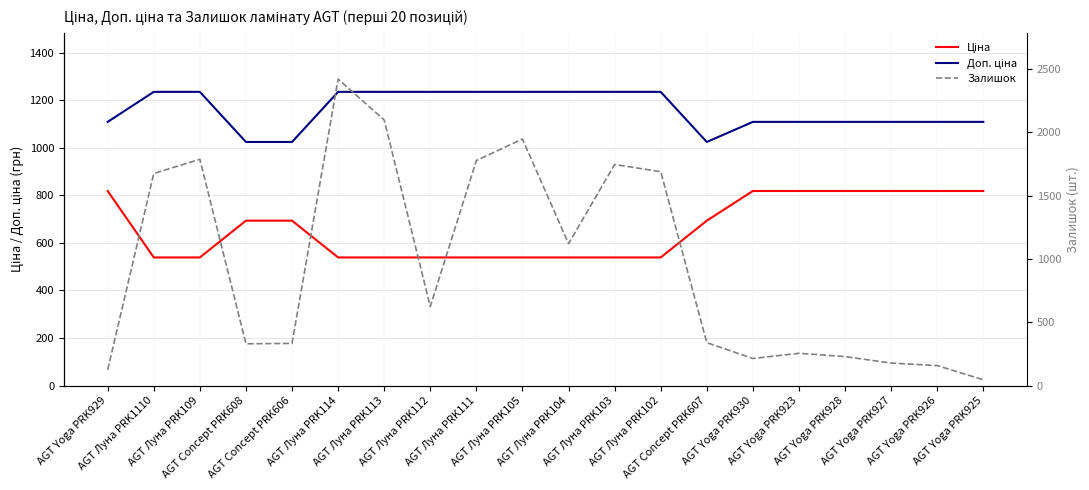

What is the label of the 4th point from the left?

AGT Concept PRK608